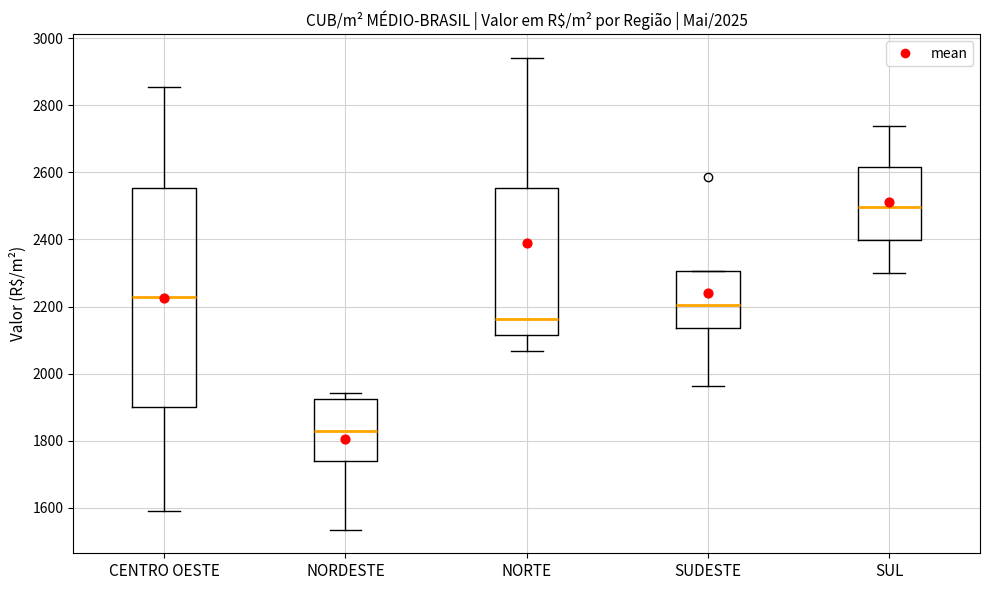

Reading left to right, read every box against the y-axis: the position of its median line, the range the box covers, and the ends of its whiskers. The values are not printed on the chart, so give them approximately, as read against the axis.

CENTRO OESTE: median 2220, box 1900 to 2560, whiskers 1600 to 2860
NORDESTE: median 1840, box 1740 to 1920, whiskers 1540 to 1940
NORTE: median 2160, box 2120 to 2560, whiskers 2060 to 2940
SUDESTE: median 2200, box 2140 to 2300, whiskers 1960 to 2300
SUL: median 2500, box 2400 to 2620, whiskers 2300 to 2740